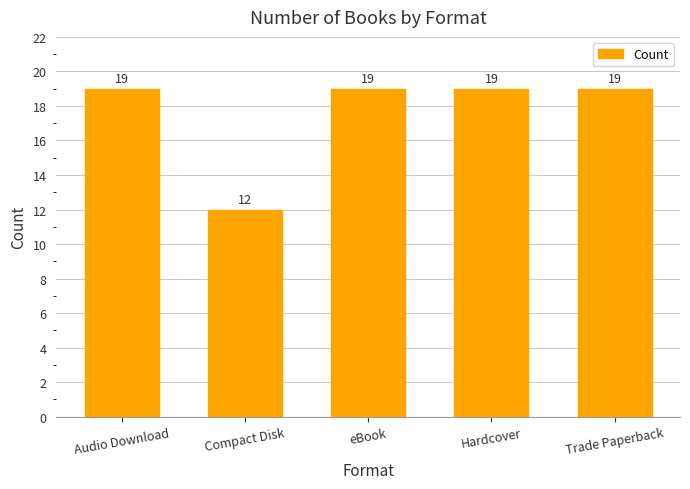

What is the value of the 3rd bar from the left?

19